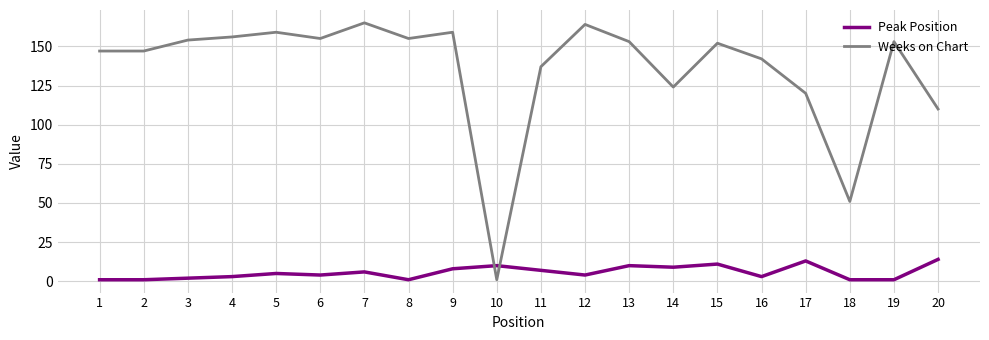

What are all the series names shown in the legend?

Peak Position, Weeks on Chart